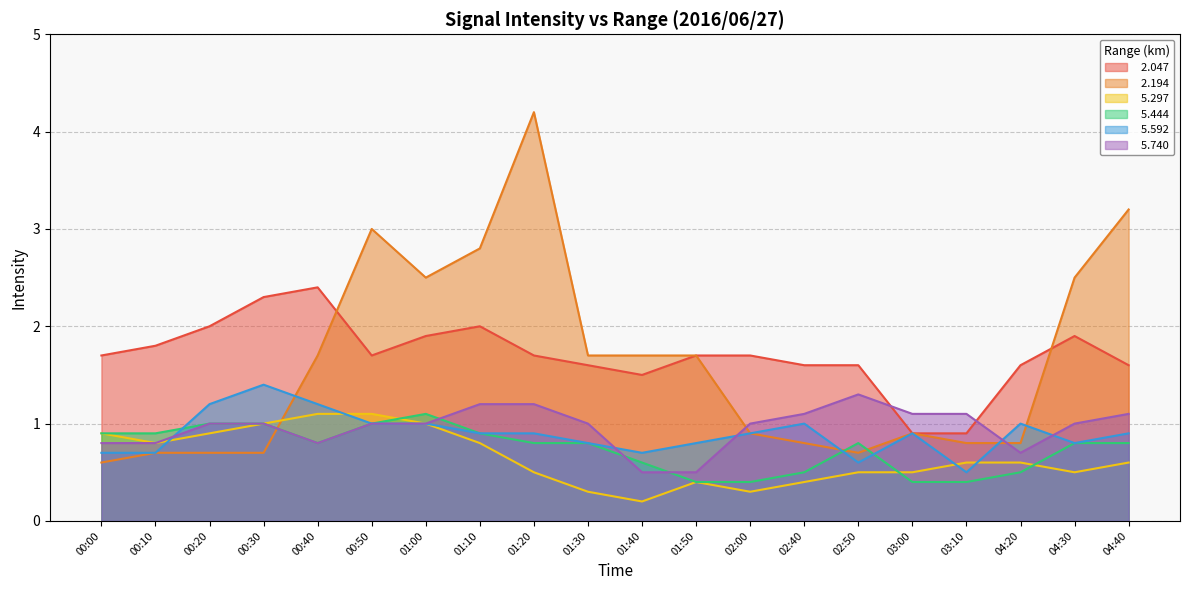

True or false:   5.740 and   2.194 cross at least once.

True